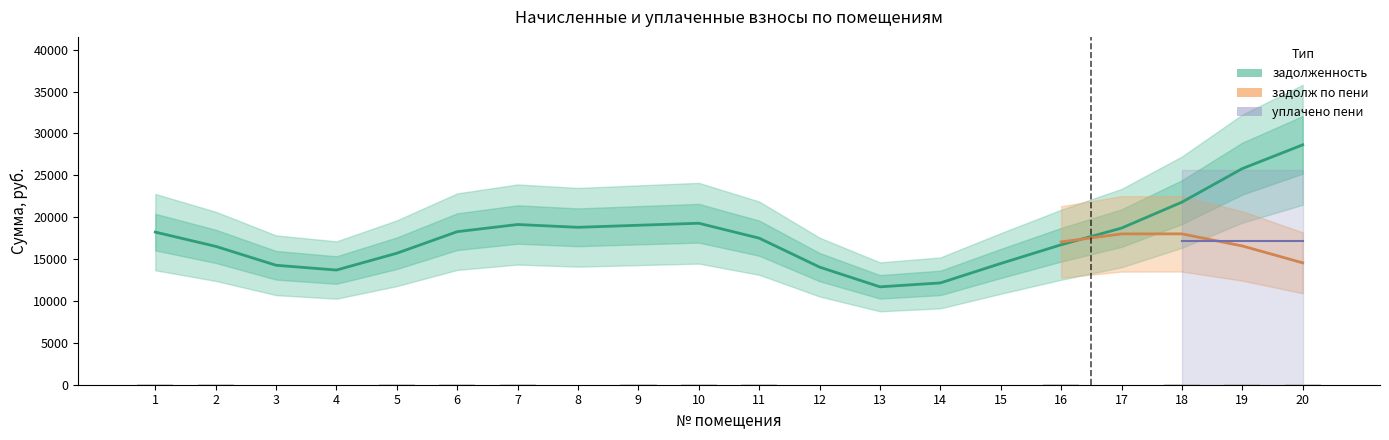

What is the value of the задолж пени bar at the 13th from the left?

5386.2